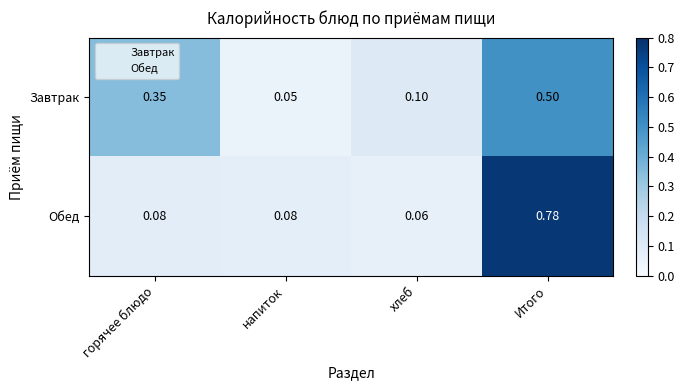

Which series changed the most between напиток and хлеб?

Завтрак